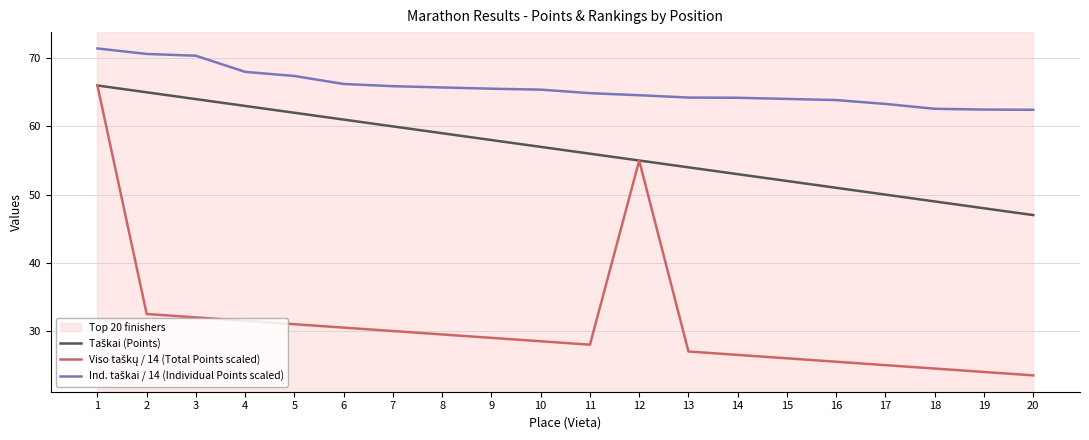

What is the total value across all series at 10?

150.9